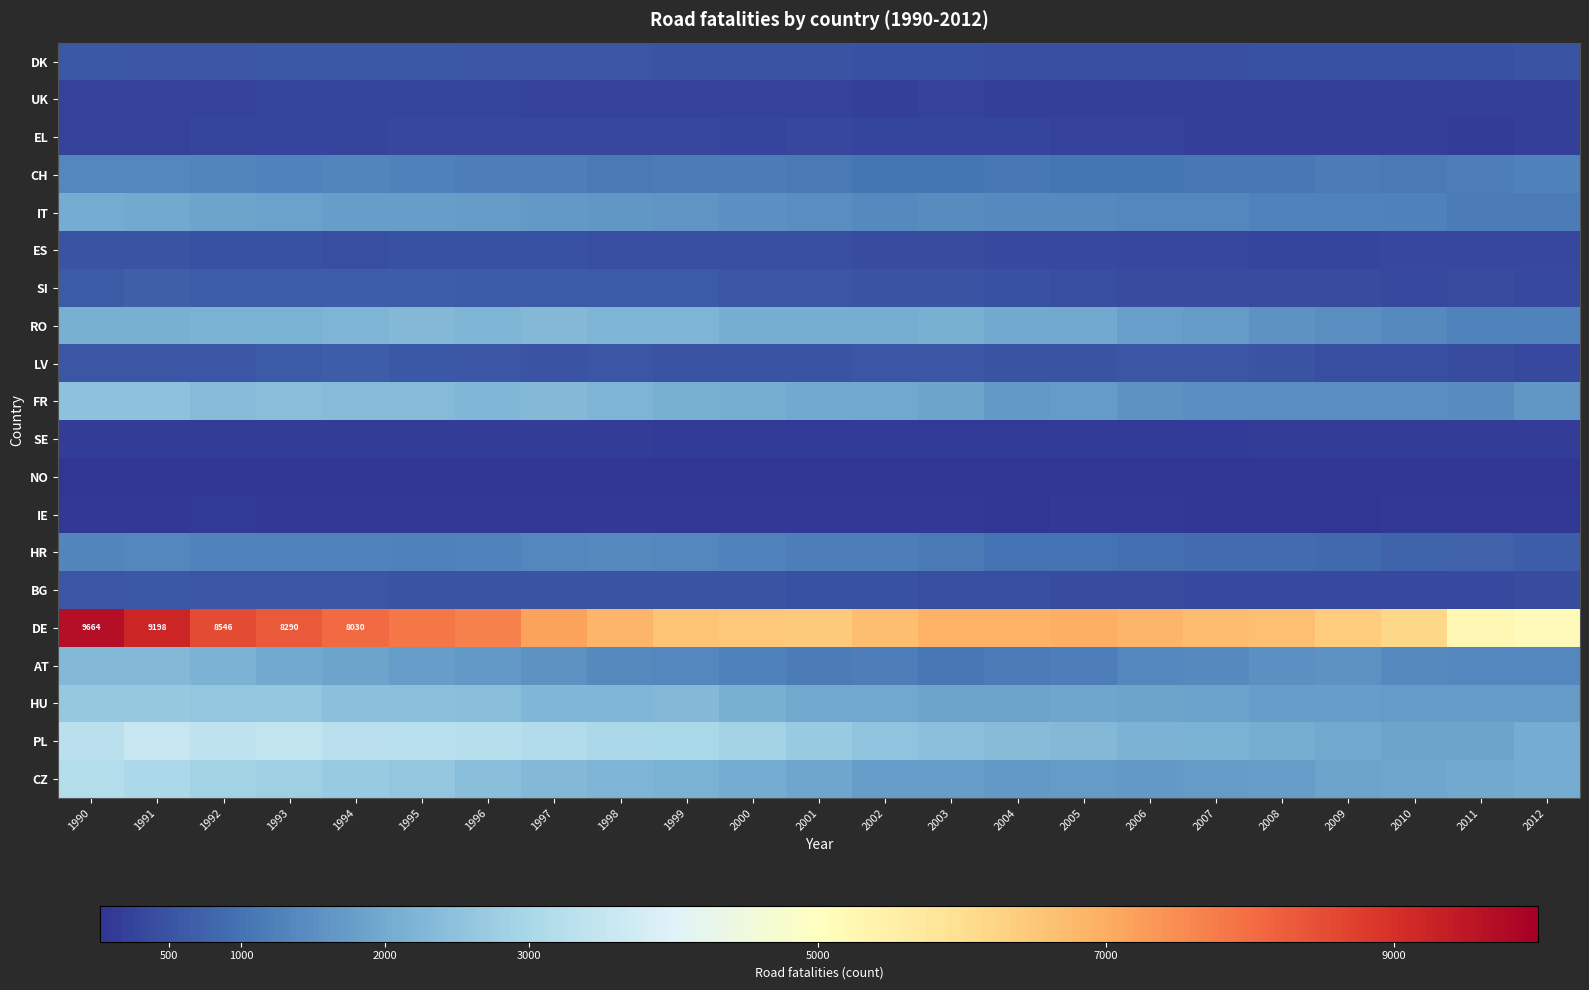

Rank the series at 2002 from highest to lowest value.

DE, PL, RO, FR, HU, CZ, IT, HR, AT, CH, LV, SI, DK, BG, ES, EL, UK, SE, IE, NO